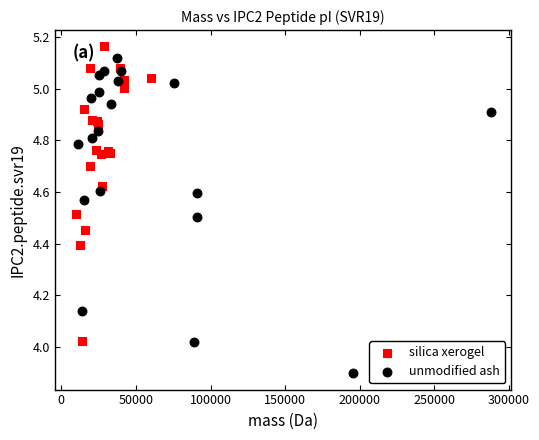

Which series has the largest Y range (max minus min)?

unmodified ash